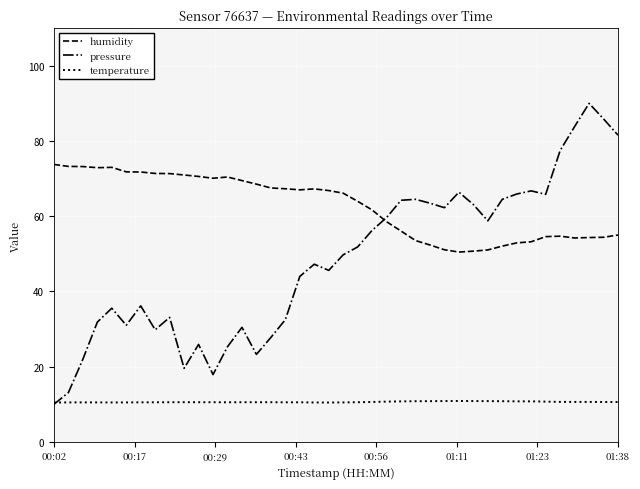

True or false: humidity and temperature intersect in this chart.

False